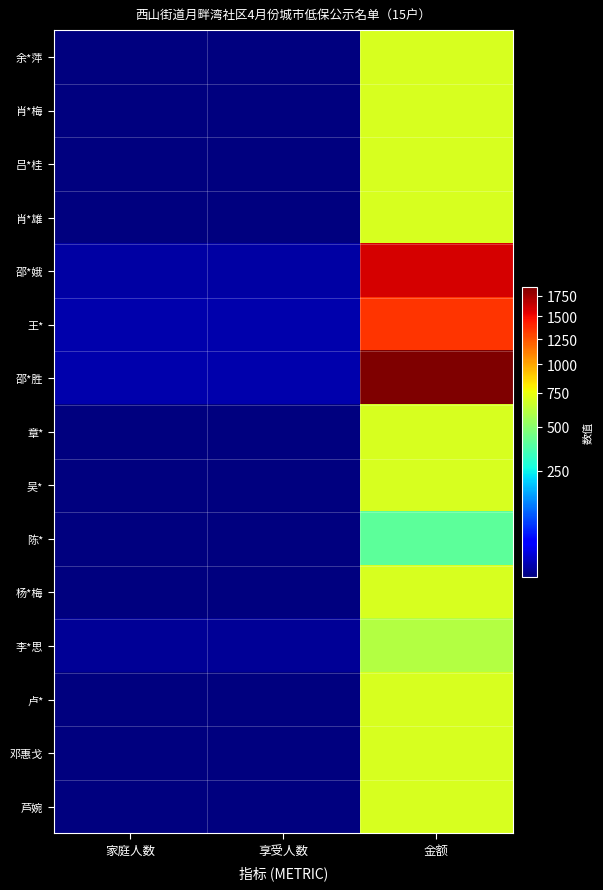

Count the number of categories in the chart.

3